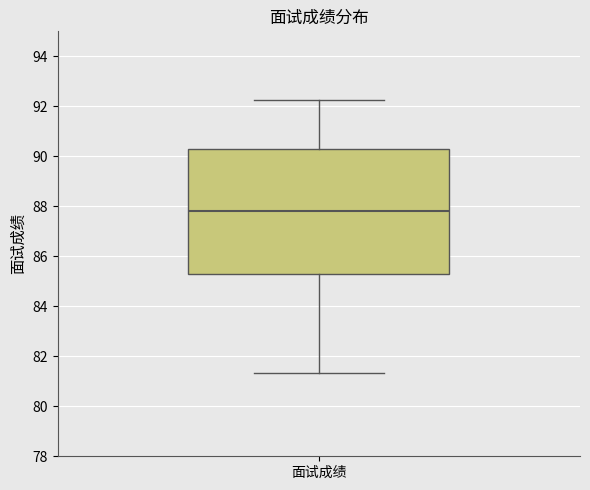

Read this box plot against the y-axis: the position of the median line, the range covered by the box, and the ends of both whiskers. The values are not printed on the chart, so give them approximately, as read against the axis.

median 87.8, box 85.2 to 90.2, whiskers 81.4 to 92.2